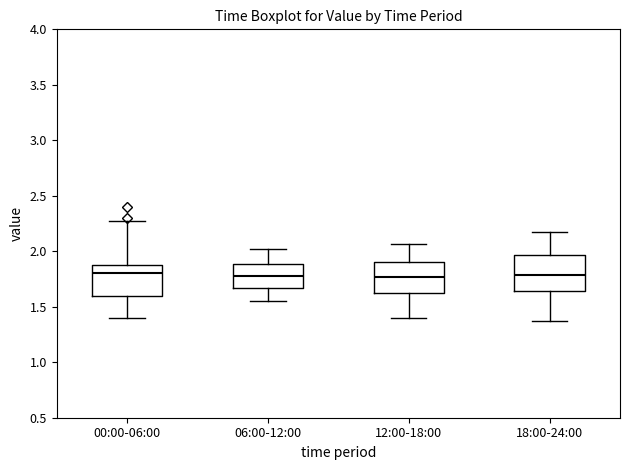

Reading left to right, transcribe this box plot: for each box, give where its median line is, the range the box spans, and where its two whiskers end, as read against the y-axis. The values are not printed on the chart, so give them approximately, as read against the axis.

00:00-06:00: median 1.80, box 1.60 to 1.90, whiskers 1.40 to 2.25
06:00-12:00: median 1.80, box 1.65 to 1.90, whiskers 1.55 to 2.00
12:00-18:00: median 1.75, box 1.60 to 1.90, whiskers 1.40 to 2.05
18:00-24:00: median 1.80, box 1.65 to 1.95, whiskers 1.35 to 2.15